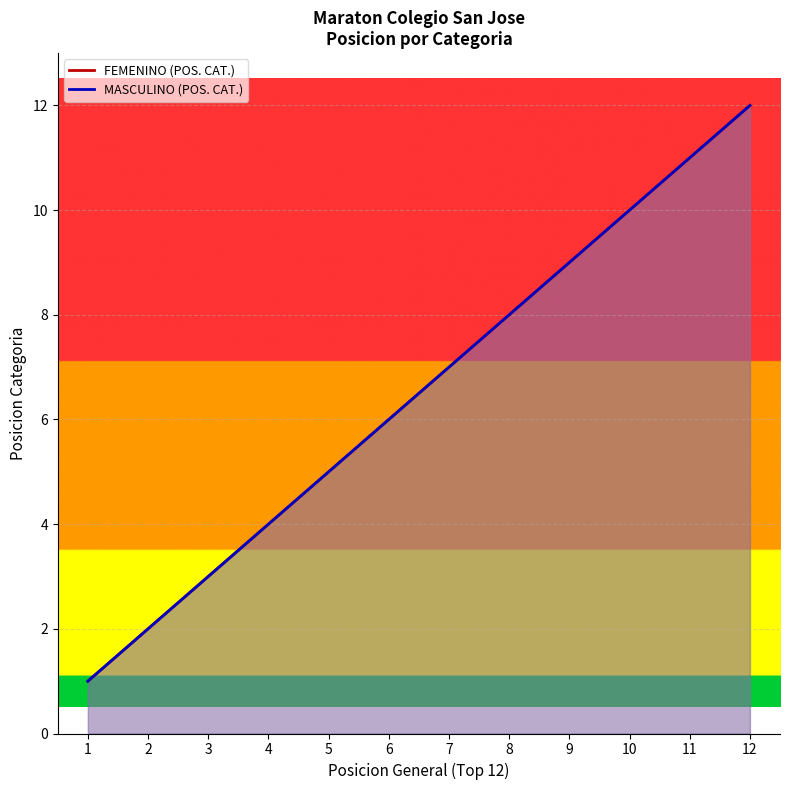

What is the difference between the FEMENINO (POS. CAT.) values at 1 and 10?

9